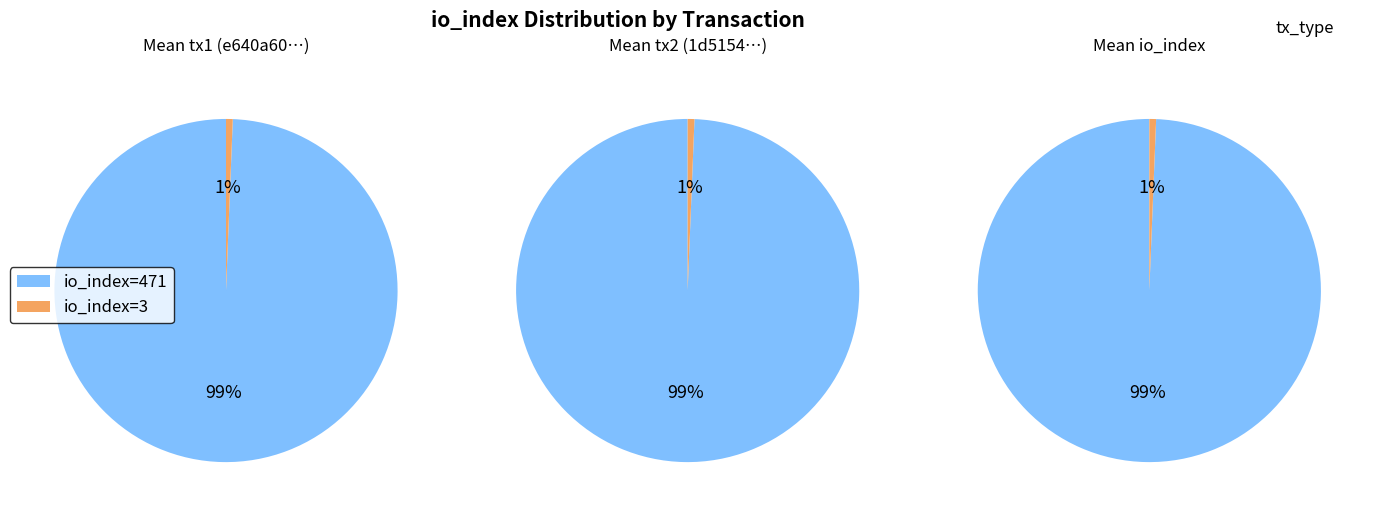

Which slice is the smallest?

1